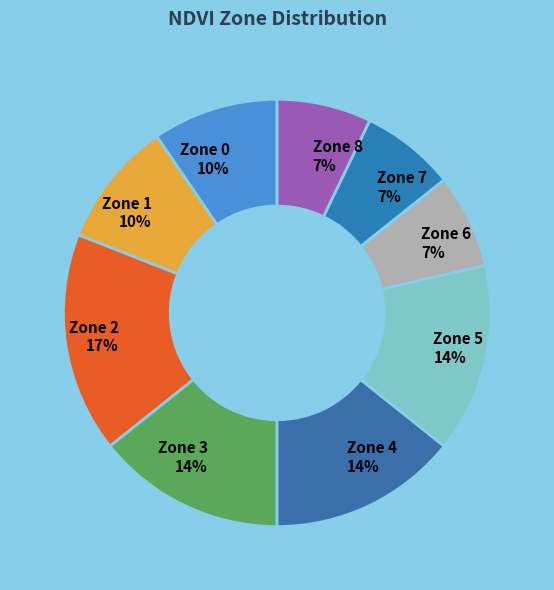

To the nearest percent, what is the combined percentage of Zone 4 and Zone 6?

21%